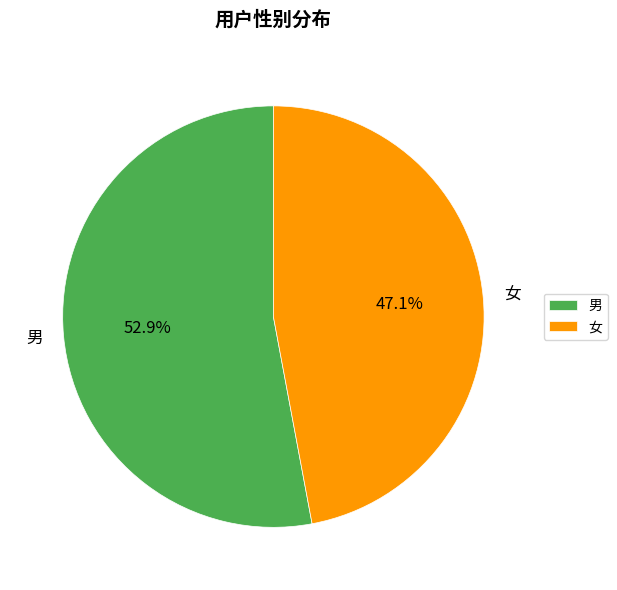

What is the largest slice in the pie chart?

男